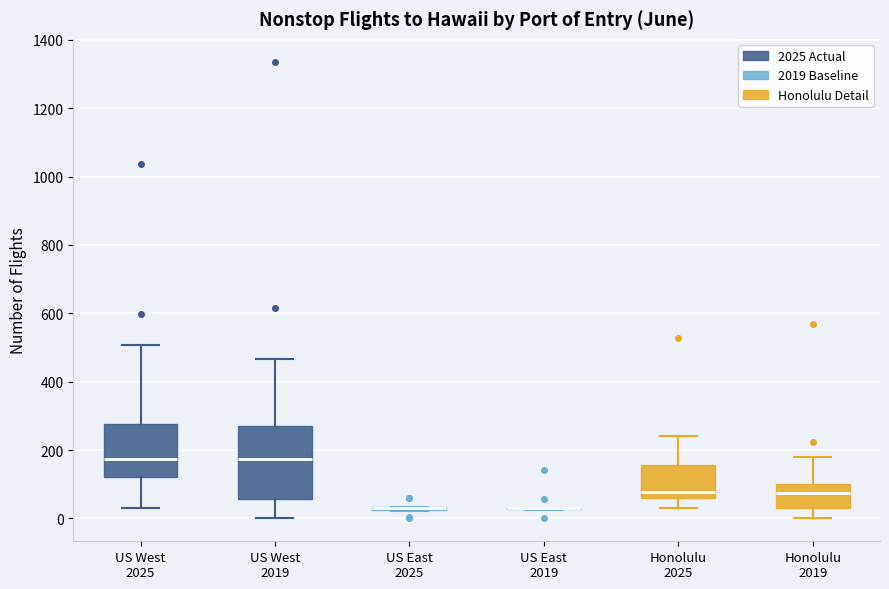

Where is the upper edge of the box for Honolulu 2019 on the y-axis? The values are not printed on the chart, so give them approximately, as read against the axis.

100